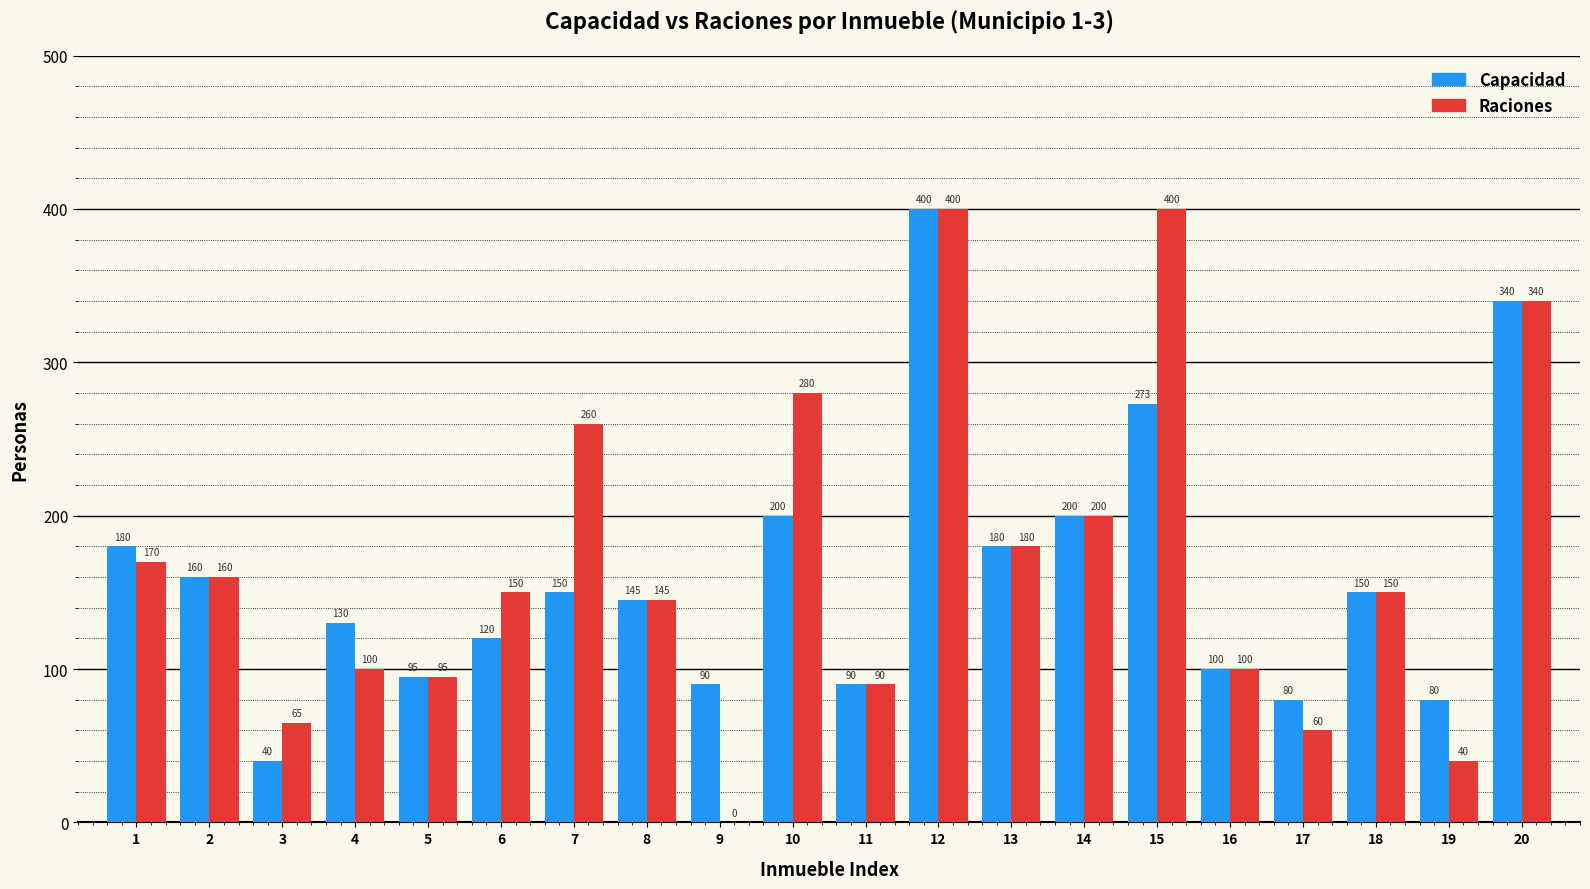

What is the maximum value shown in the chart?

400